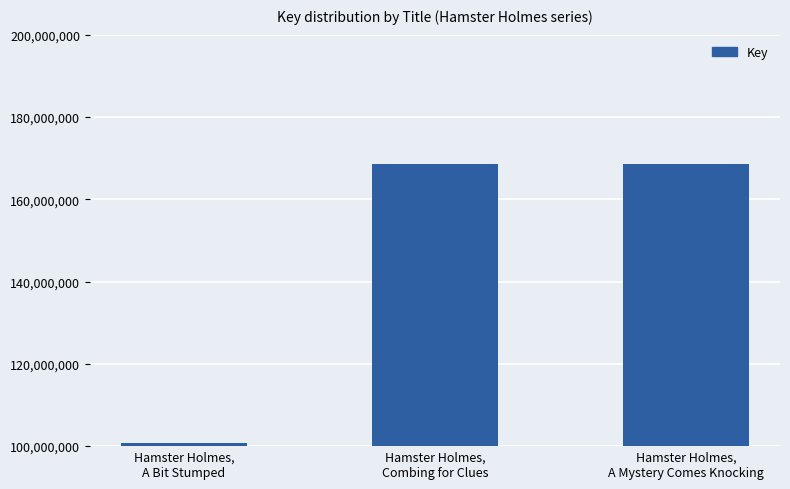

How many bars are there in total?

3